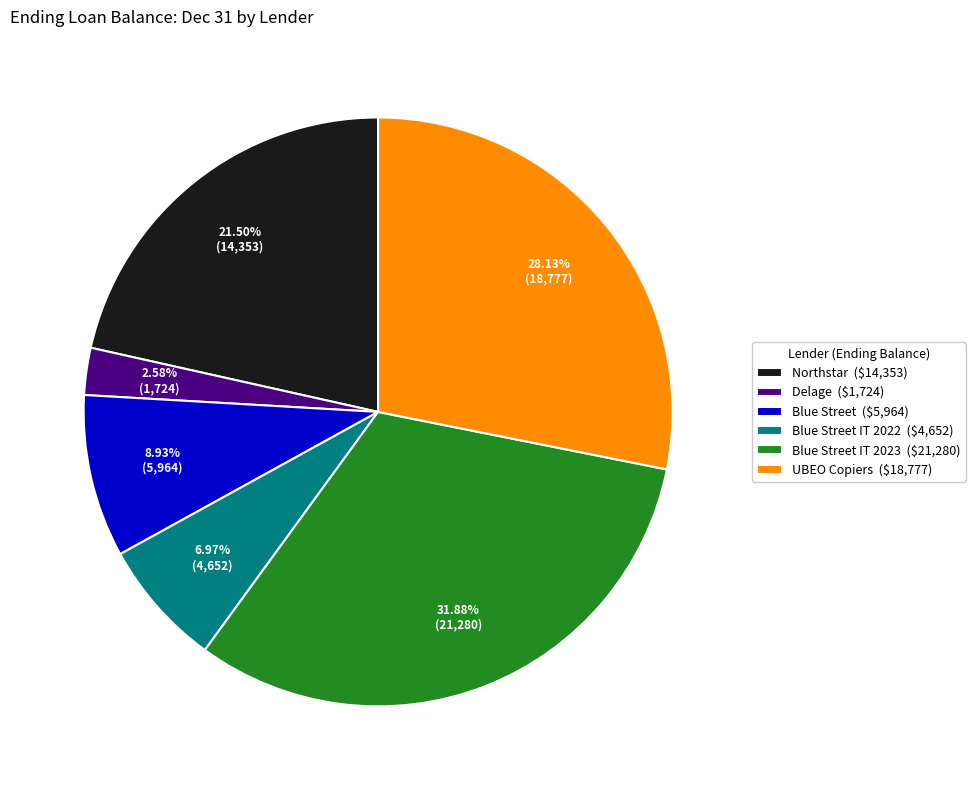

Is there any slice that represents more than half of the pie?

No